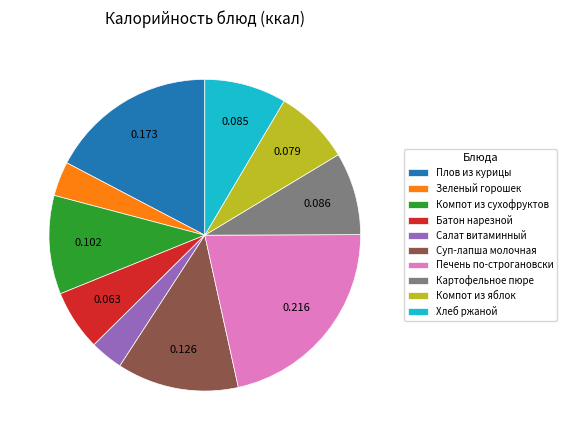

What is the largest slice in the pie chart?

Печень по-строгановски